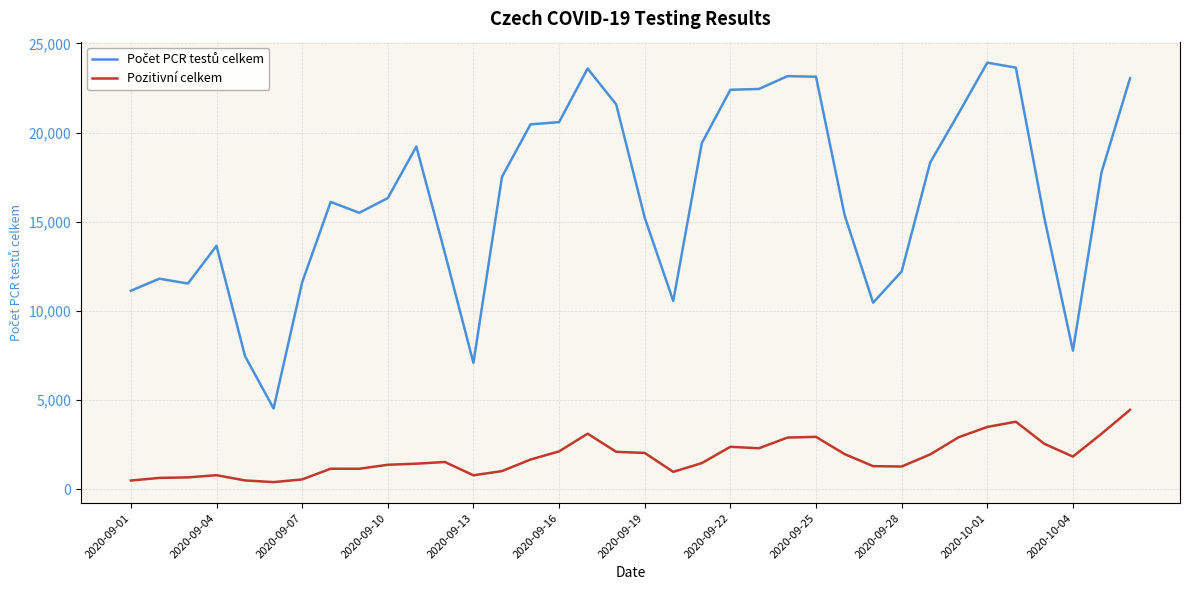

What is the difference between the maximum and minimum values in the Pozitivní celkem series?

4048